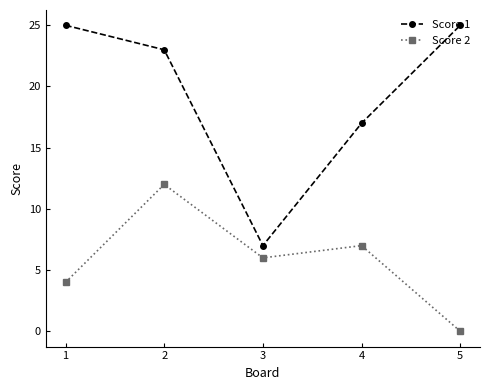

What are all the series names shown in the legend?

Score 1, Score 2